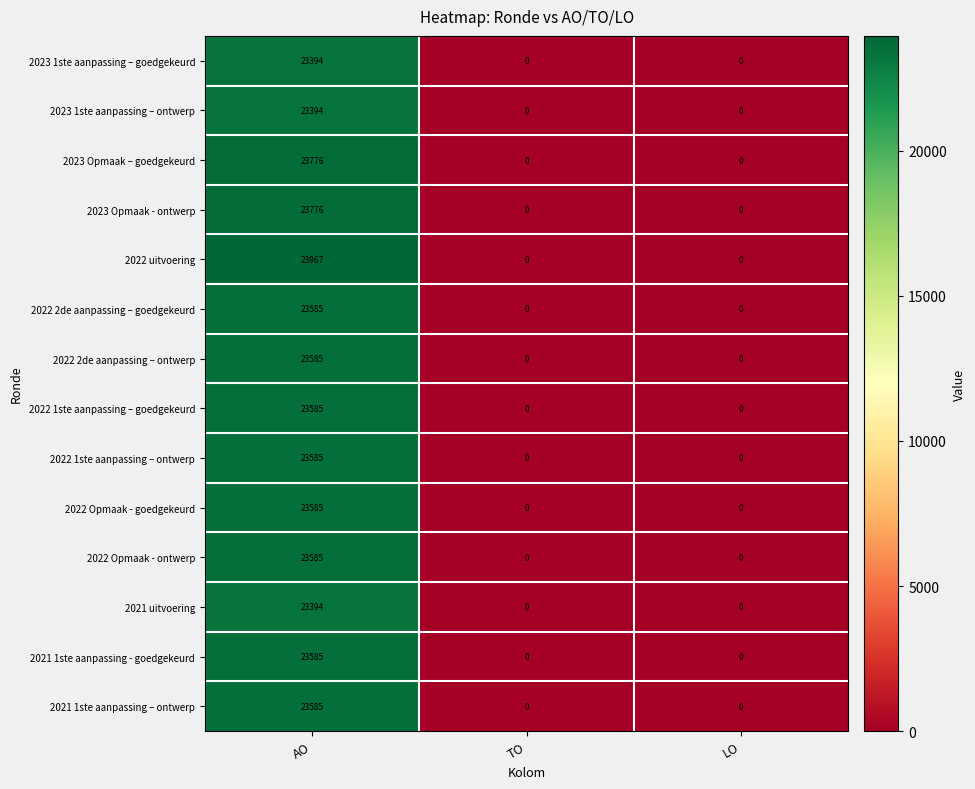

What is the sum of all 2023 1ste aanpassing – goedgekeurd values?

23394